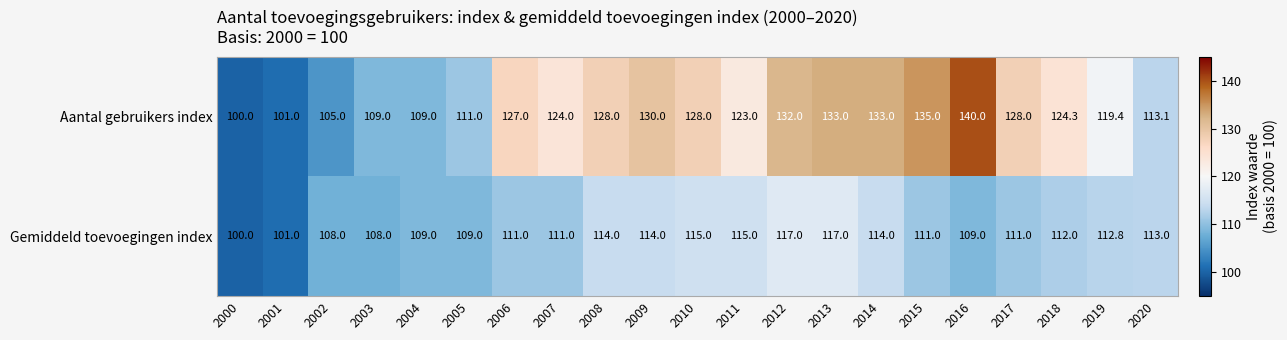

Which series has the largest total across all categories?

Aantal gebruikers index